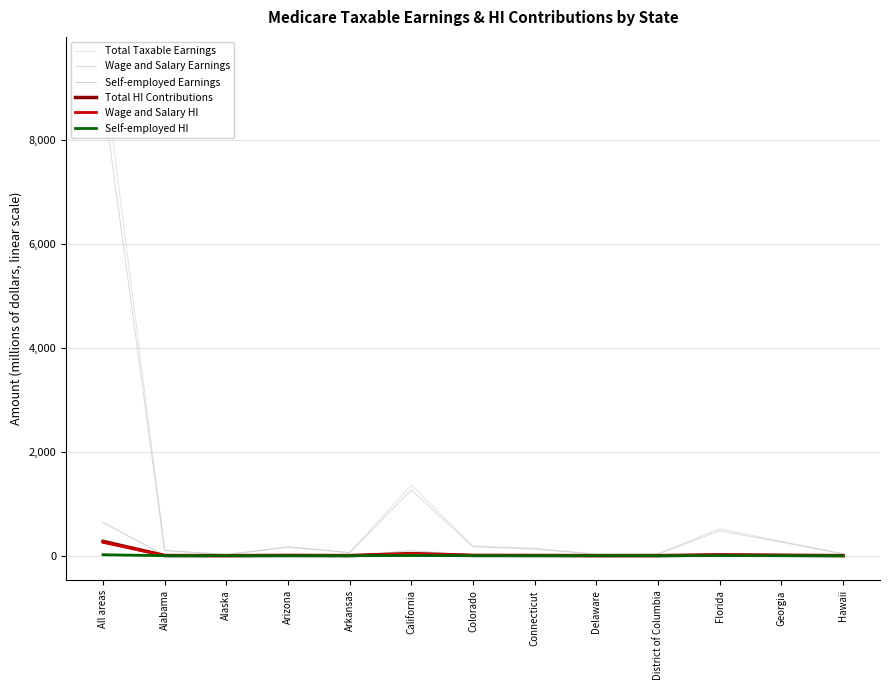

What is the sum of all Self-employed Earnings values?

843.6